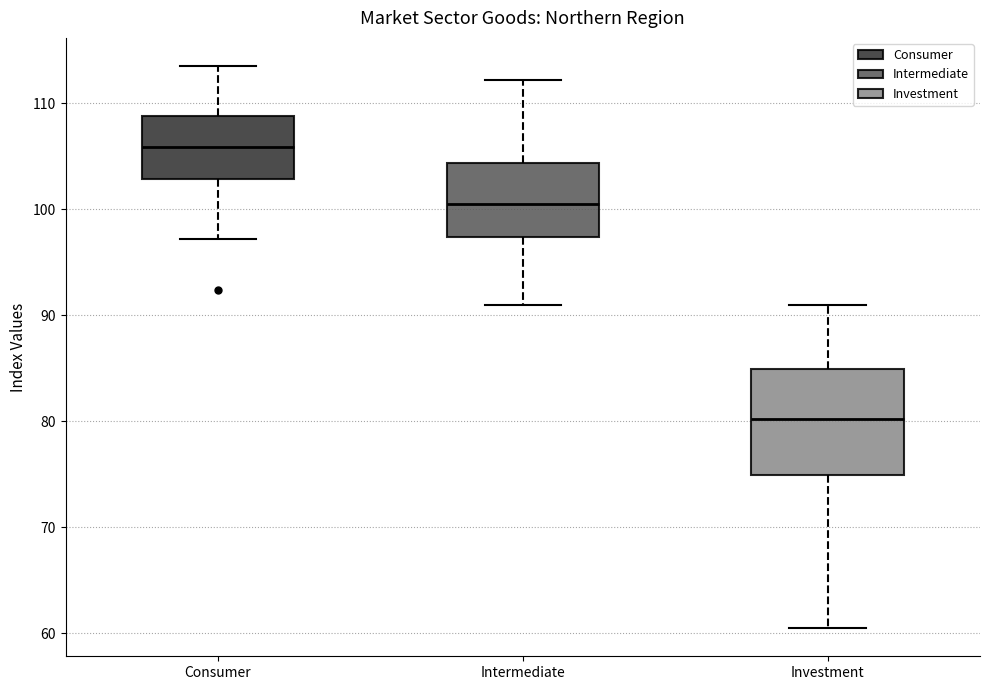

Where does the upper whisker of the box for Consumer end on the y-axis? The values are not printed on the chart, so give them approximately, as read against the axis.

114